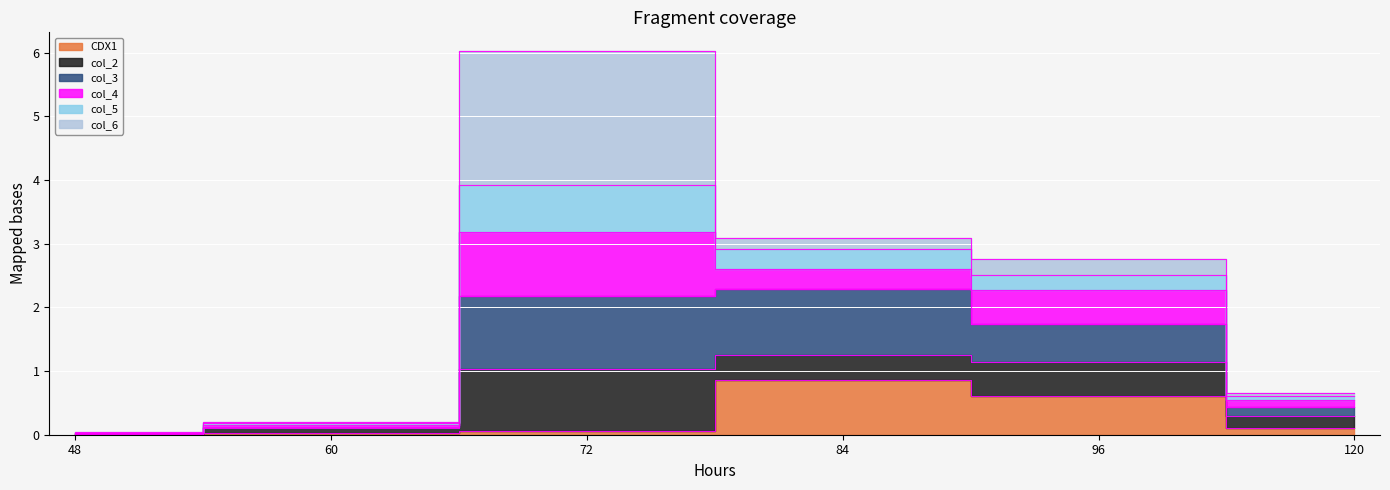

What is the difference between the maximum and second lowest values in the CDX1 series?

0.8